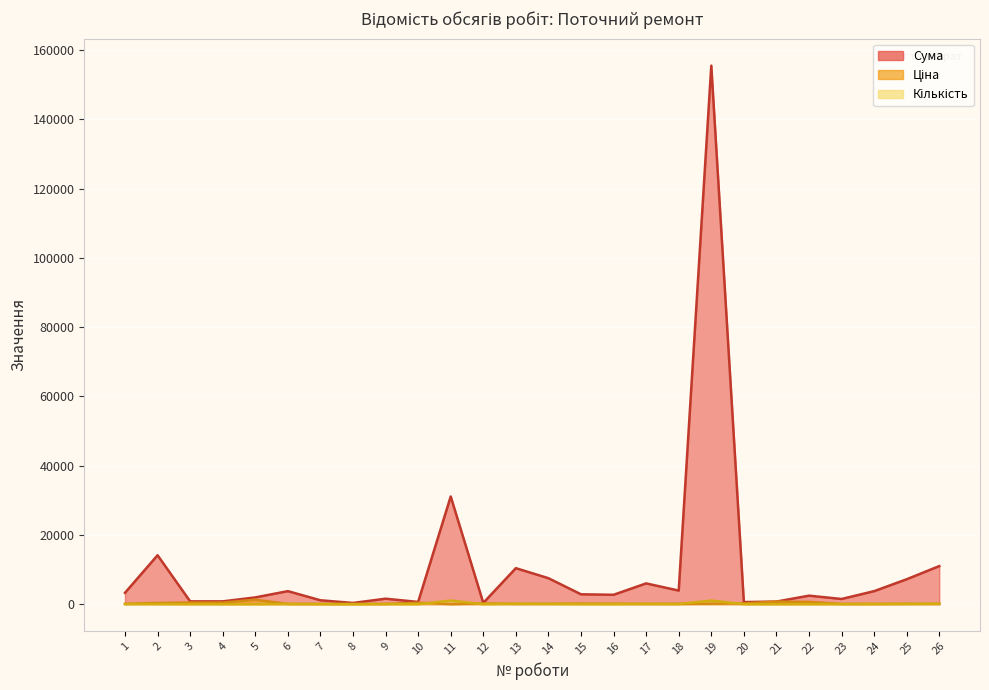

How many series are shown in this chart?

3